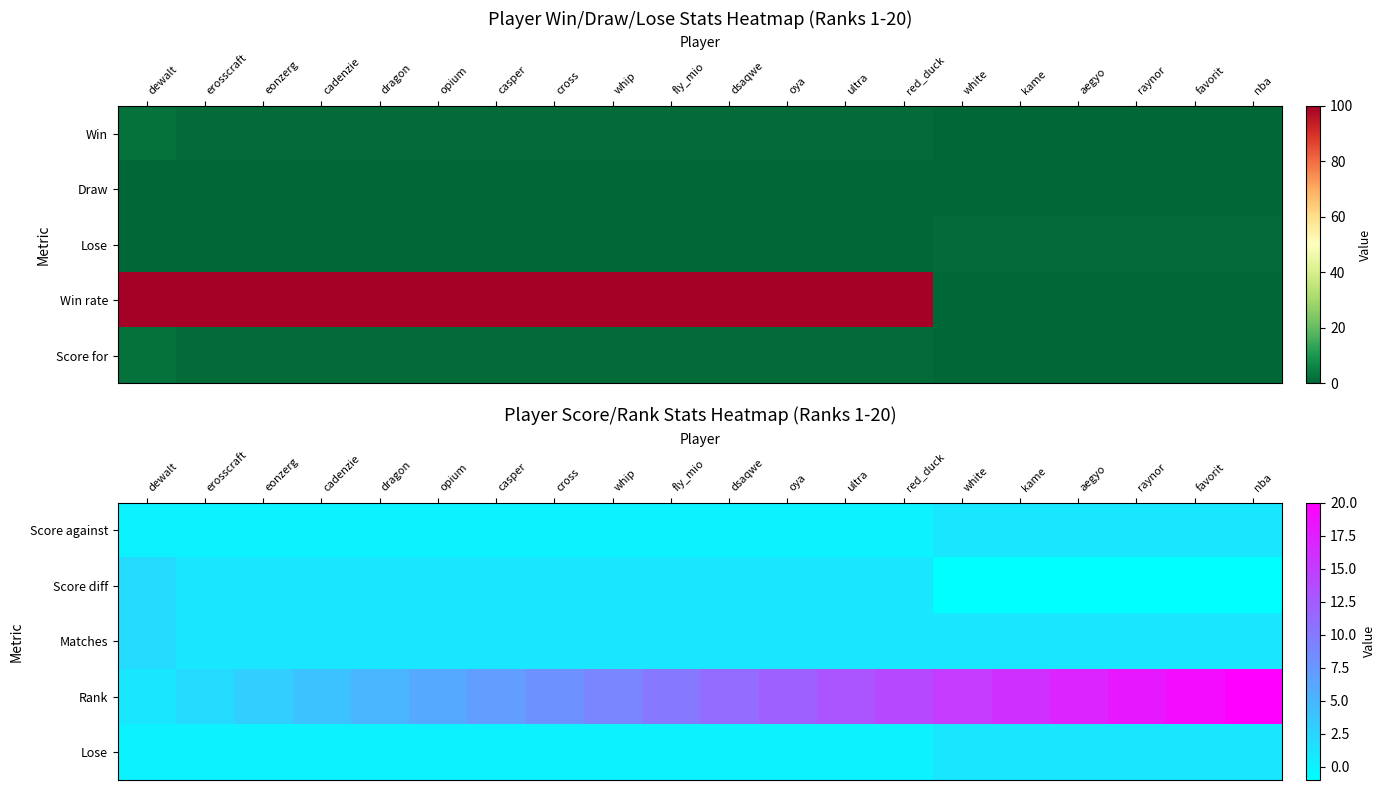

Between eonzerg and cadenzie, which series saw the biggest shift?

Rank